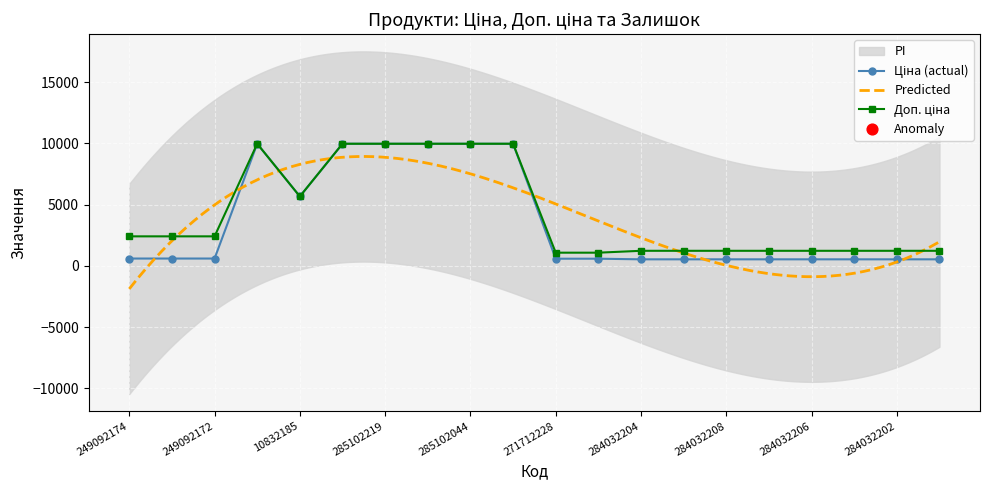

At how many categories does at least one series exceed 6647?

6